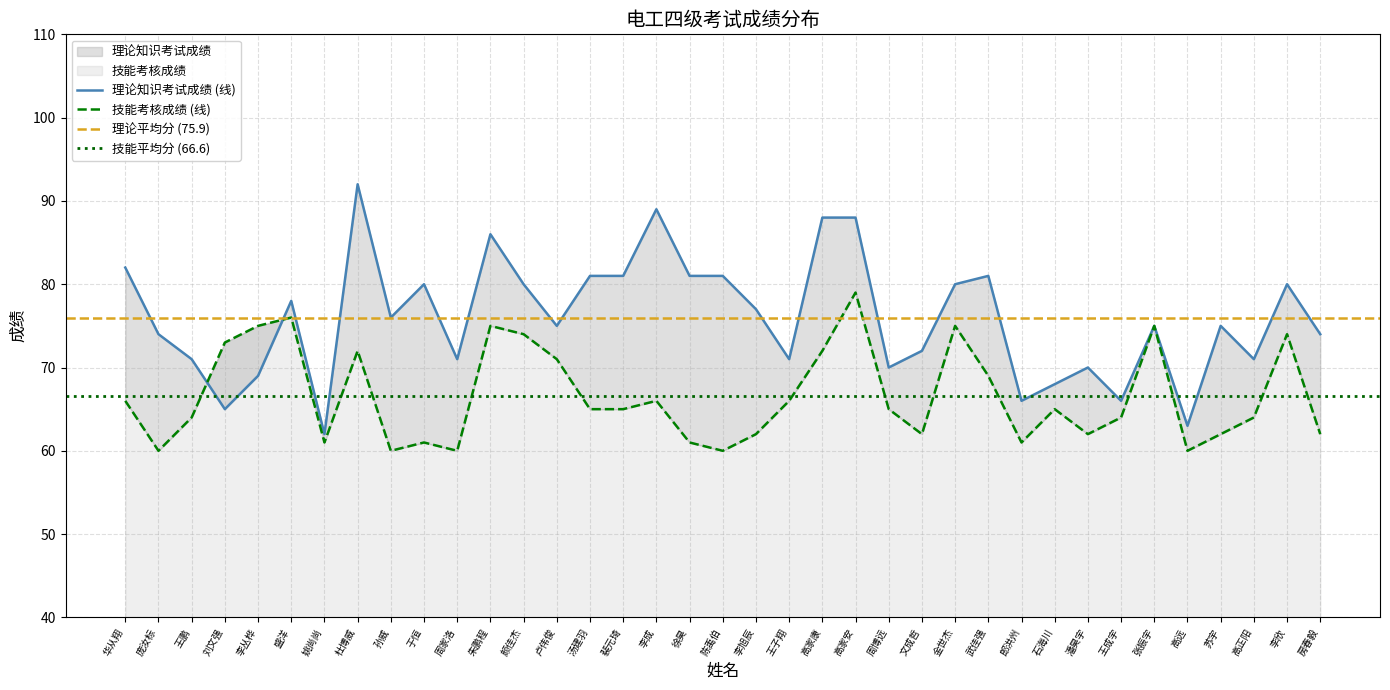

At which category is the sum across all series the highest?

高家安